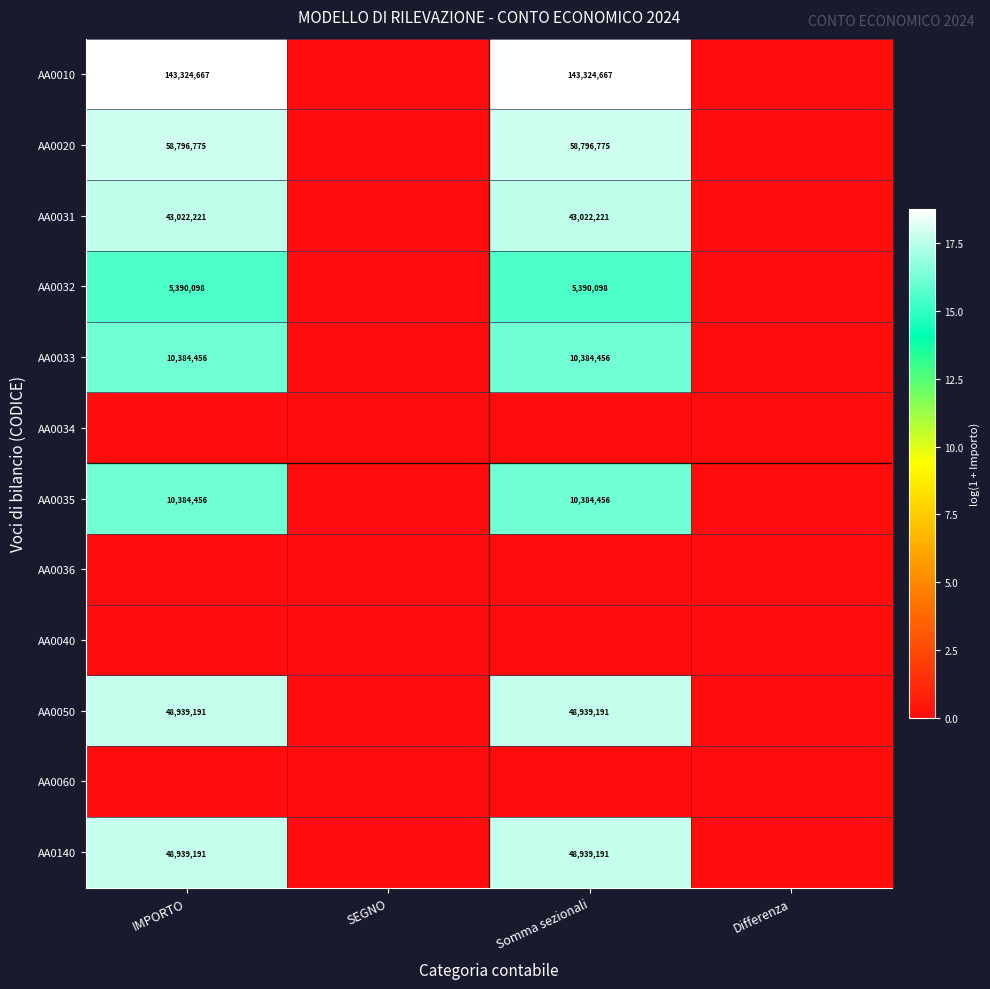

What is the spread (max minus min) of values at Somma sezionali?

18.8